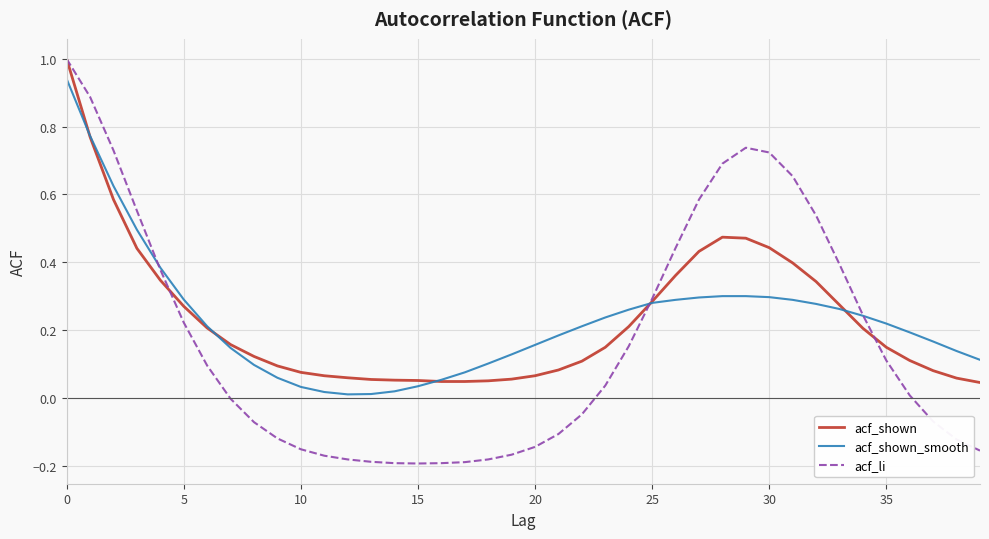

What is the maximum value shown in the chart?

1.0